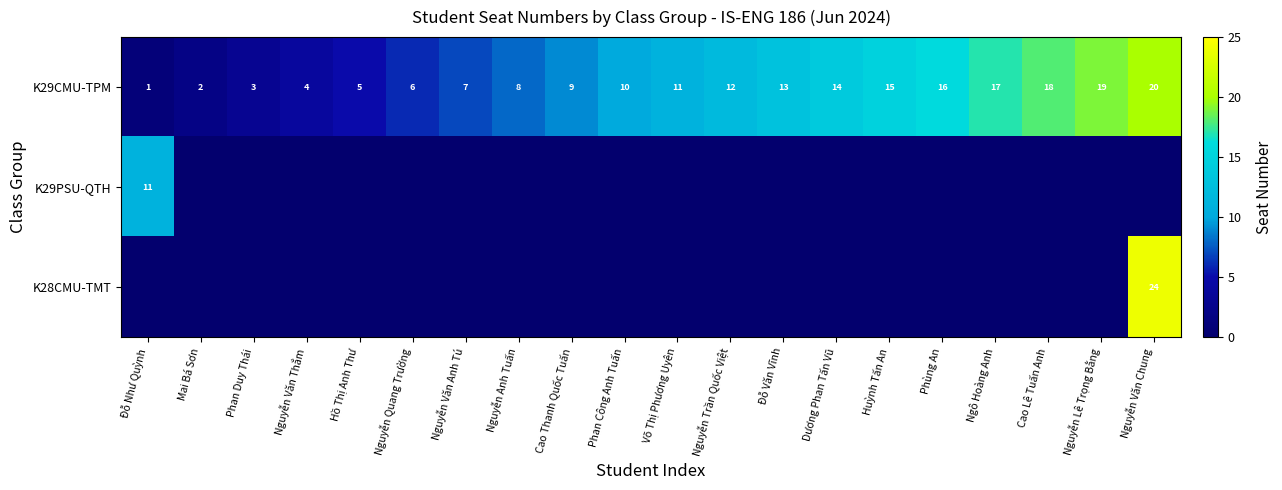

What is the difference between the maximum and second lowest values in the K29CMU-TPM series?

18